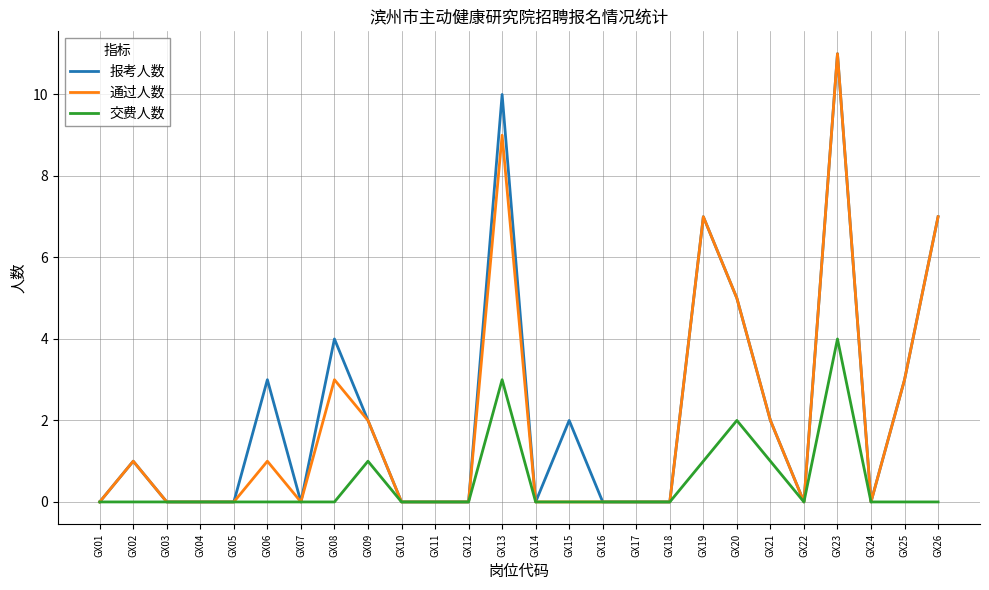

The value of 通过人数 at GX14 is 0. True or false?

True